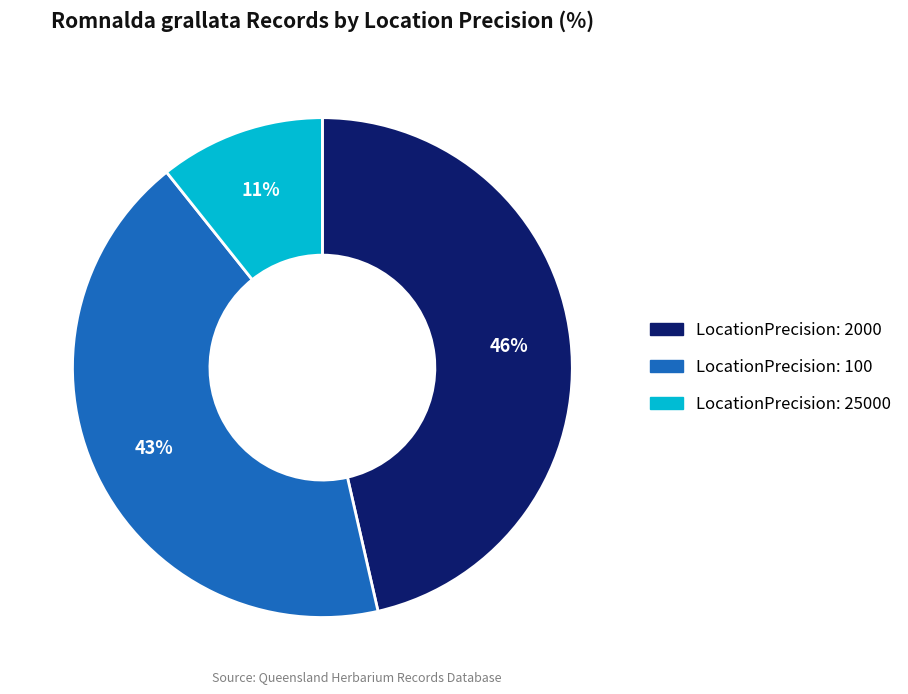

Does any single category account for the majority?

No